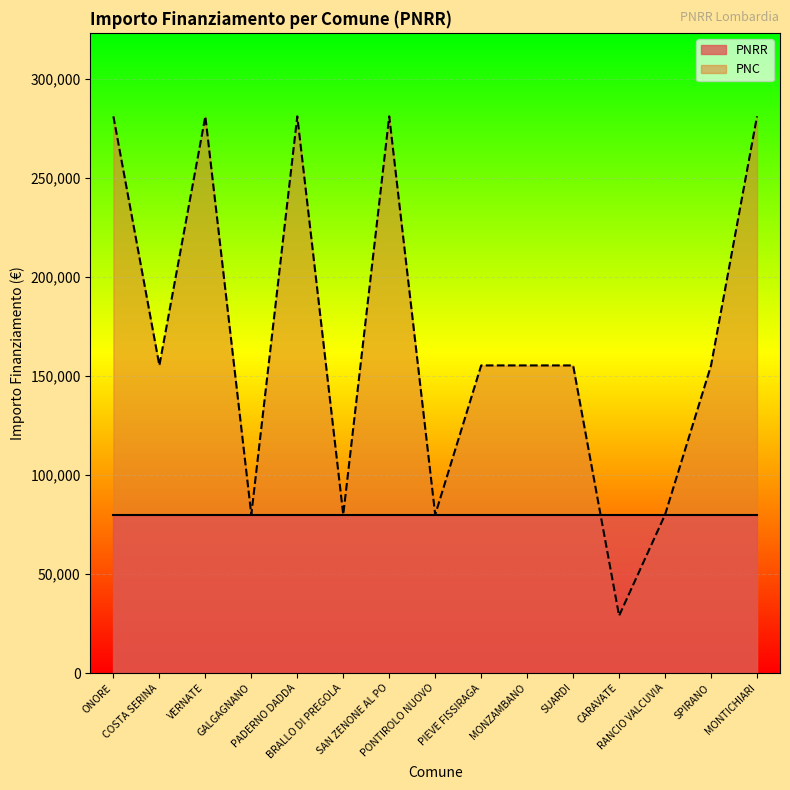

Rank the categories by value from lowest to highest.

CARAVATE, GALGAGNANO, BRALLO DI PREGOLA, PONTIROLO NUOVO, RANCIO VALCUVIA, COSTA SERINA, PIEVE FISSIRAGA, MONZAMBANO, SUARDI, SPIRANO, ONORE, VERNATE, PADERNO DADDA, SAN ZENONE AL PO, MONTICHIARI